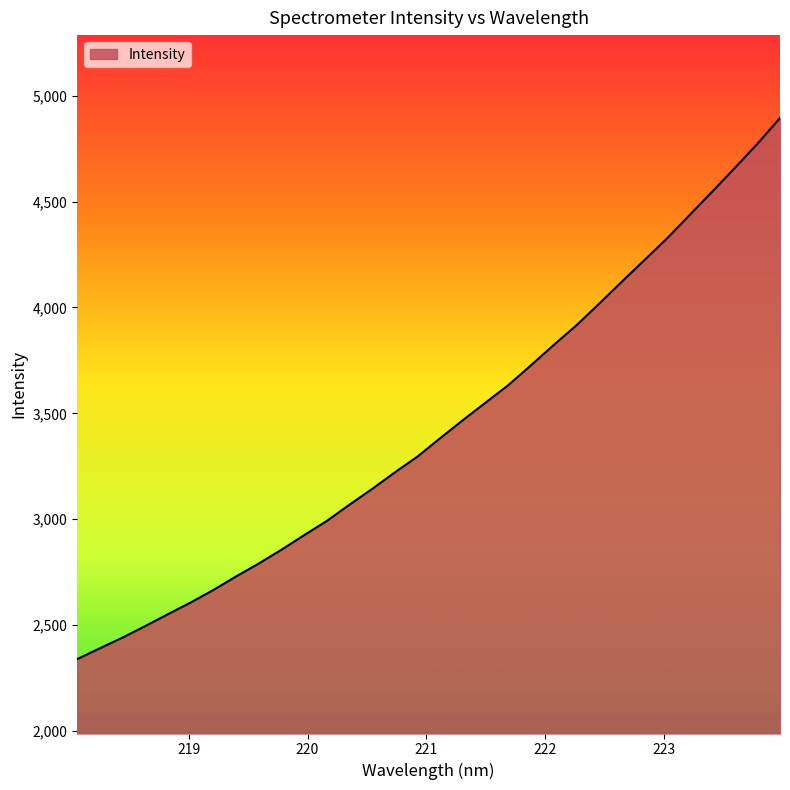

How many distinct data groups are displayed?

1